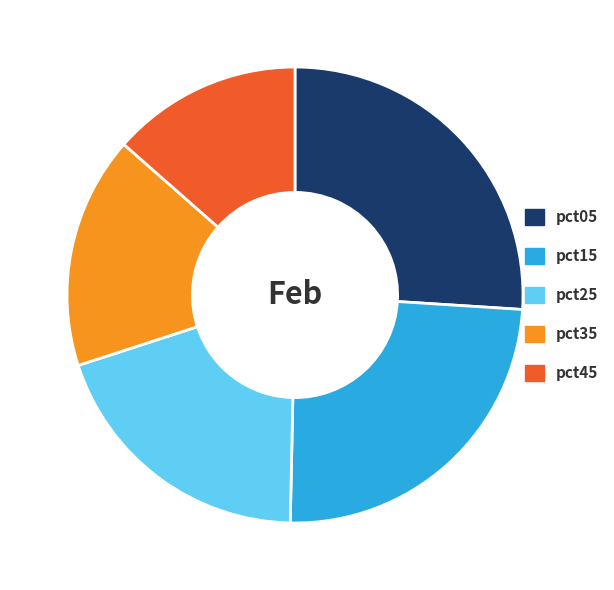

Which slice is the smallest?

pct45